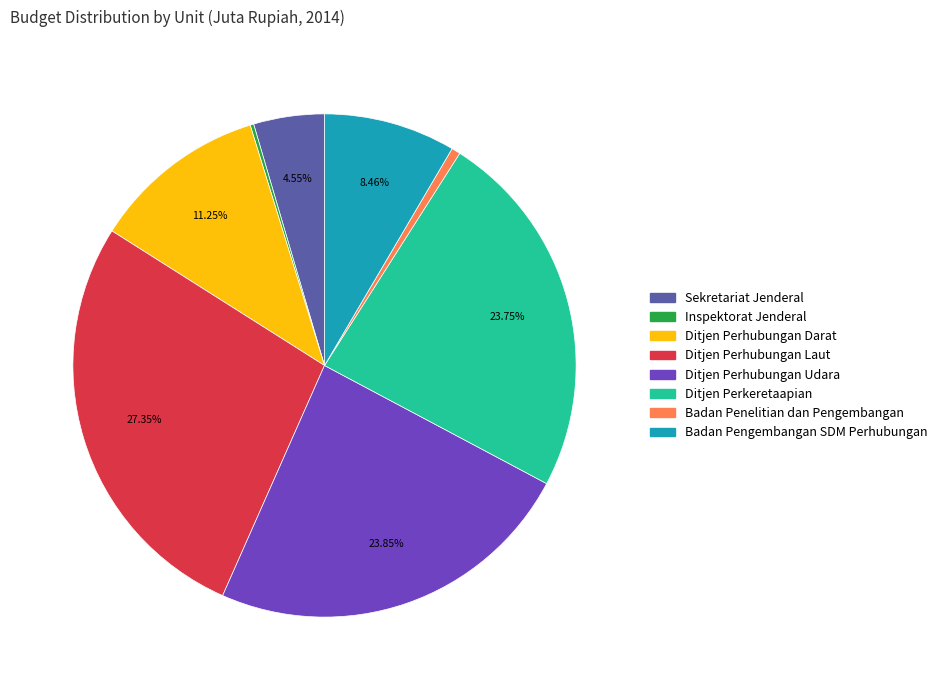

Which category has the biggest portion of the pie?

Ditjen Perhubungan Laut